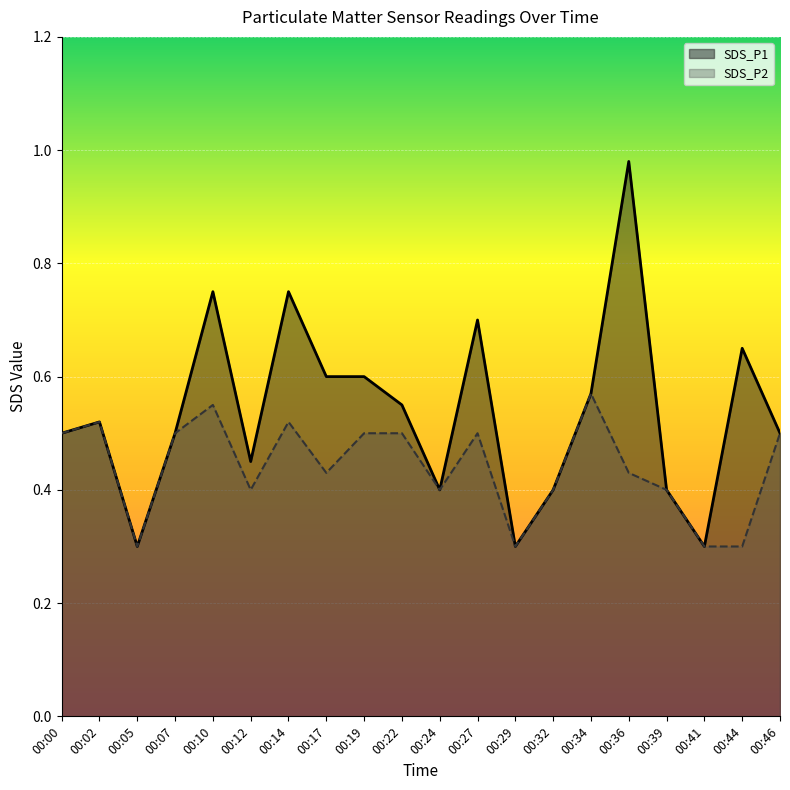

True or false: SDS_P2 and SDS_P1 intersect in this chart.

False